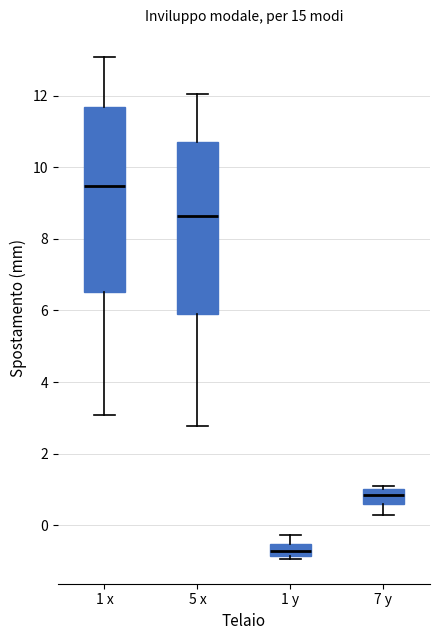

Comparing the boxes themselves (not the whiskers), which one is the tallest?

1 x